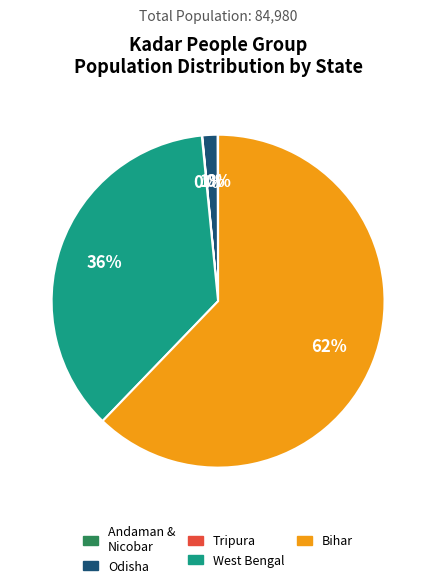

Is there a majority slice in this chart?

Yes